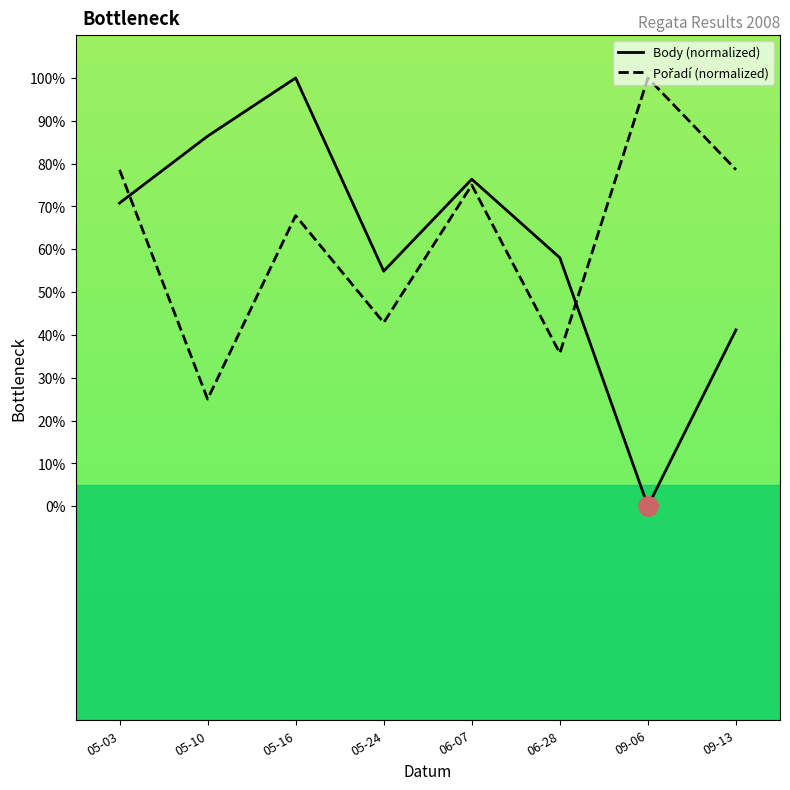

Between 06-28 and 09-06, which series saw the biggest shift?

Pořadí